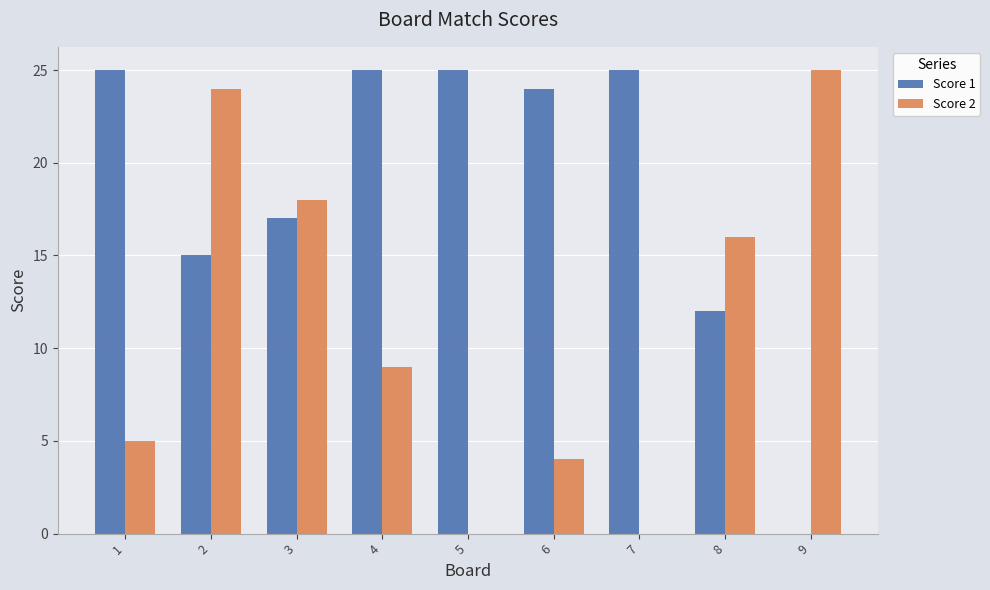

What is the greatest value displayed?

25